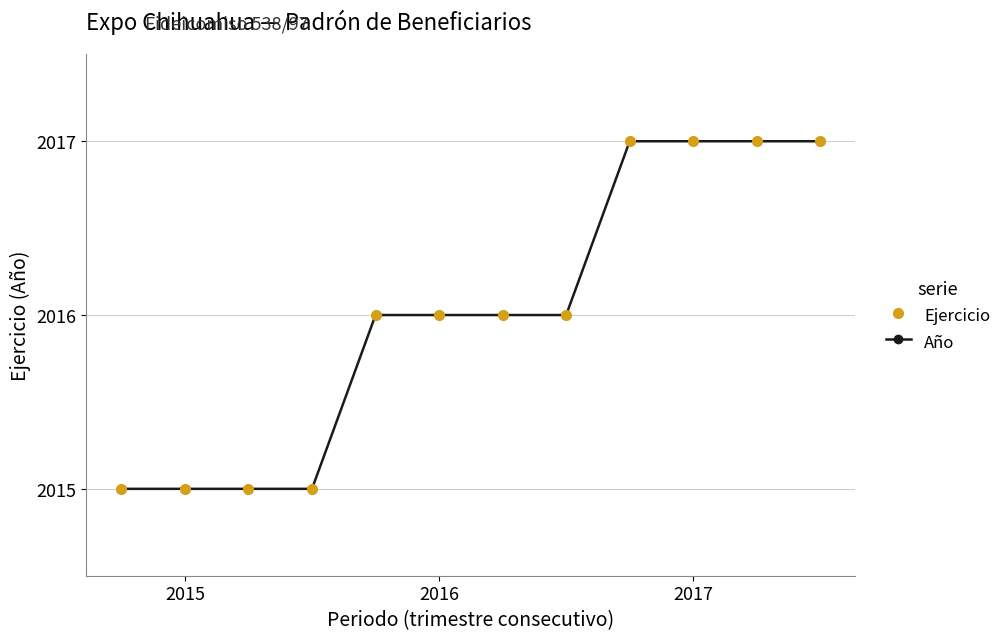

Which series has the largest range (max minus min)?

Ejercicio